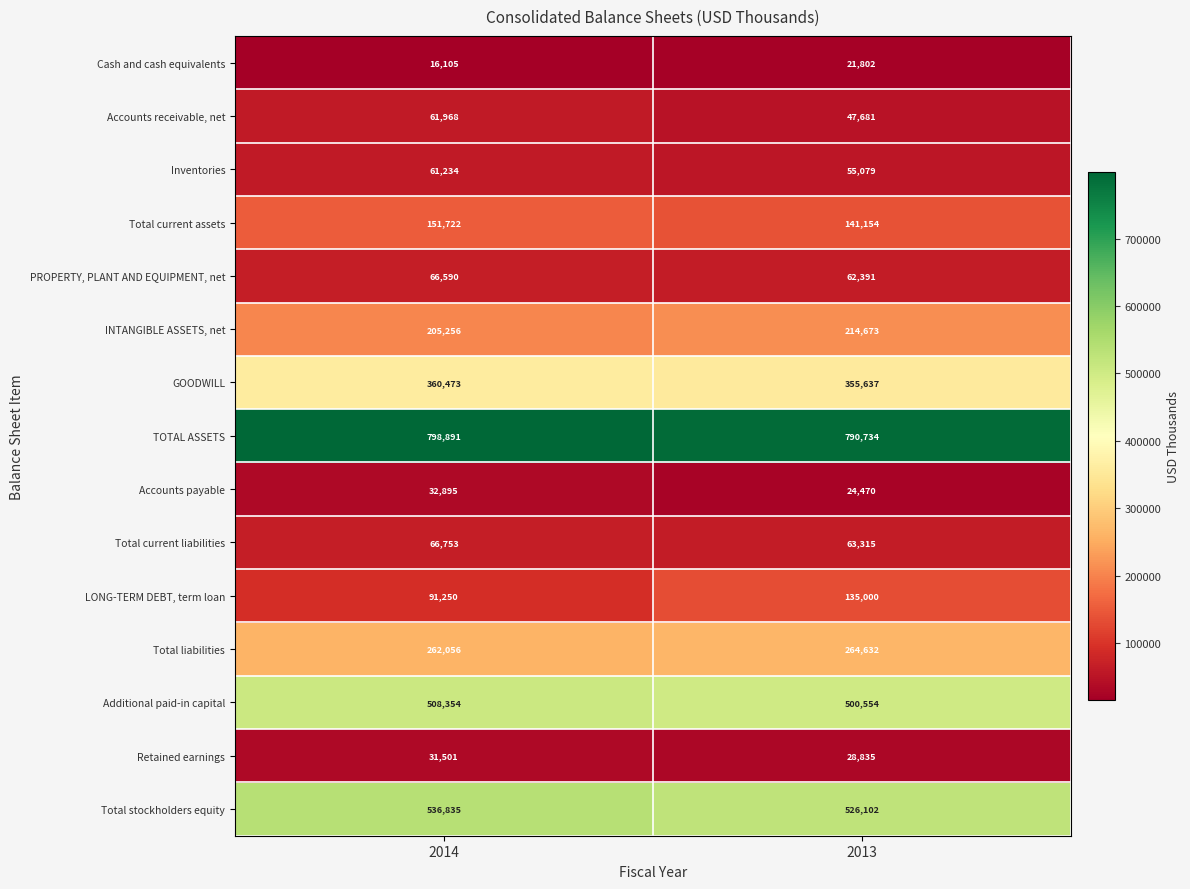

Which category has the lowest value across all series?

2014